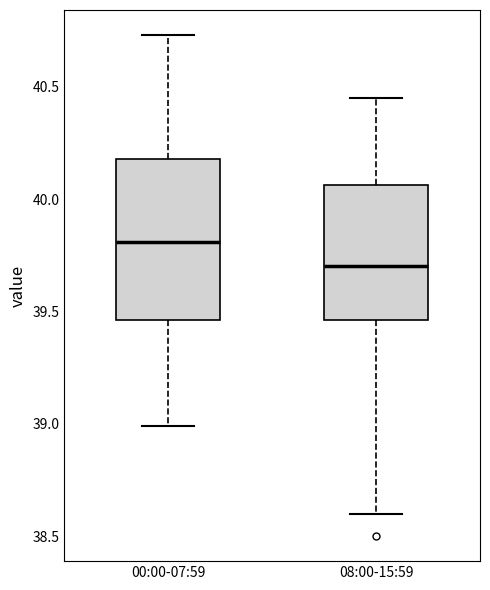

Reading left to right, transcribe this box plot: for each box, give where its median line is, the range the box spans, and where its two whiskers end, as read against the y-axis. The values are not printed on the chart, so give them approximately, as read against the axis.

00:00-07:59: median 39.80, box 39.45 to 40.20, whiskers 39.00 to 40.75
08:00-15:59: median 39.70, box 39.45 to 40.05, whiskers 38.60 to 40.45